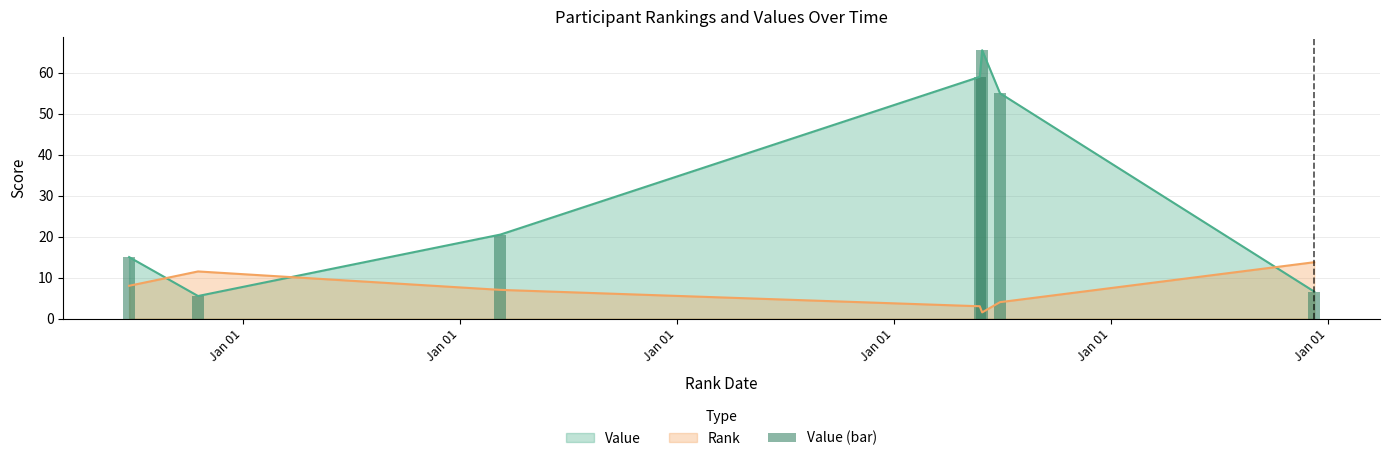

What is the maximum value for Rank?

13.8